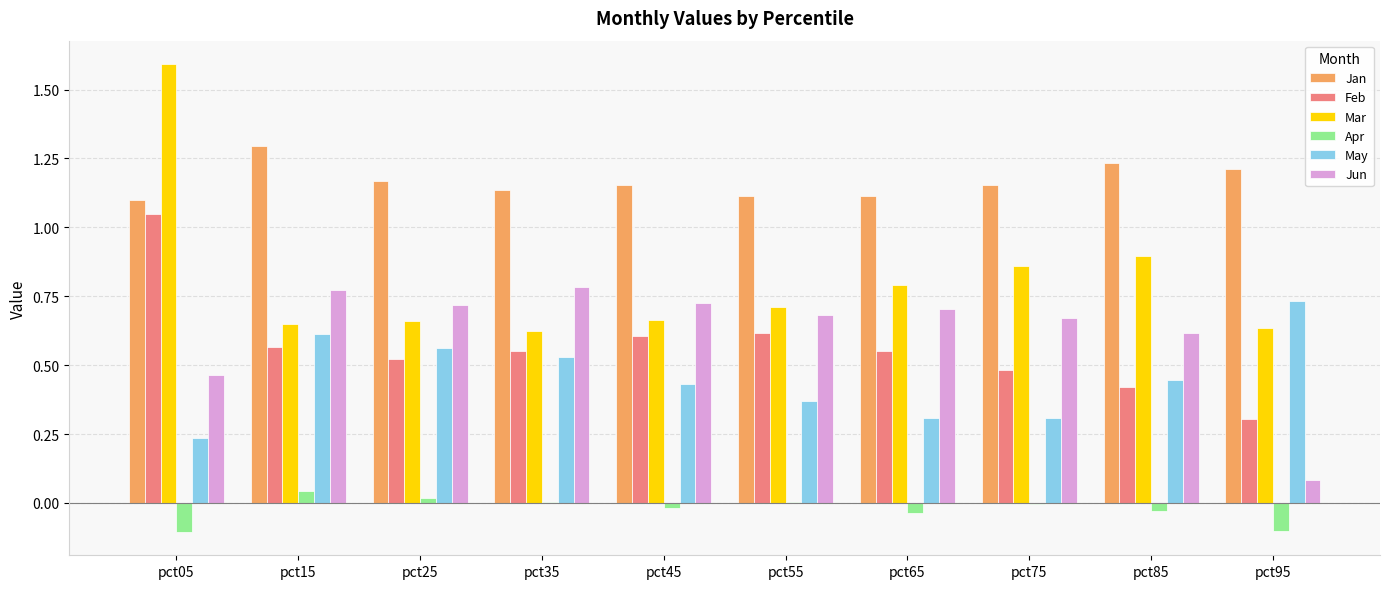

Which category has the highest value in the Jan series?

pct15